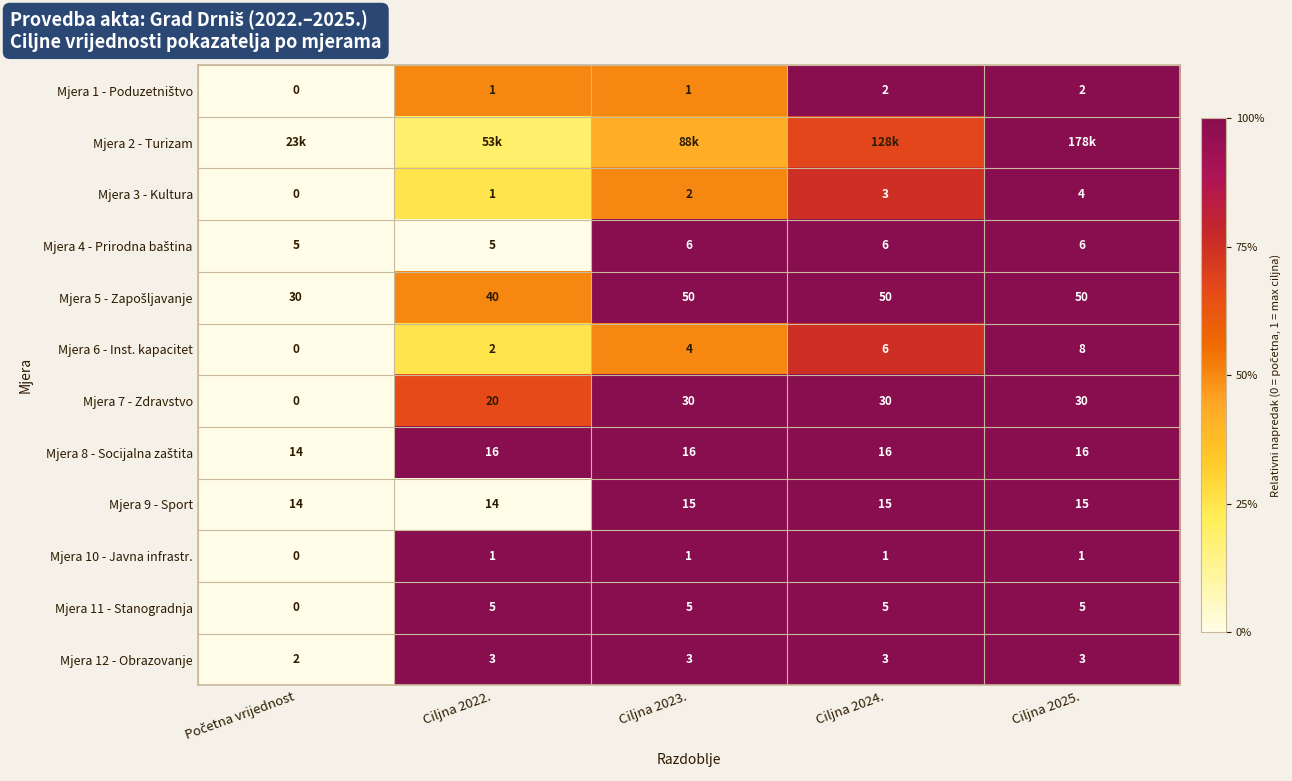

At which label does Mjera 8 - Socijalna zaštita reach its minimum?

Početna vrijednost